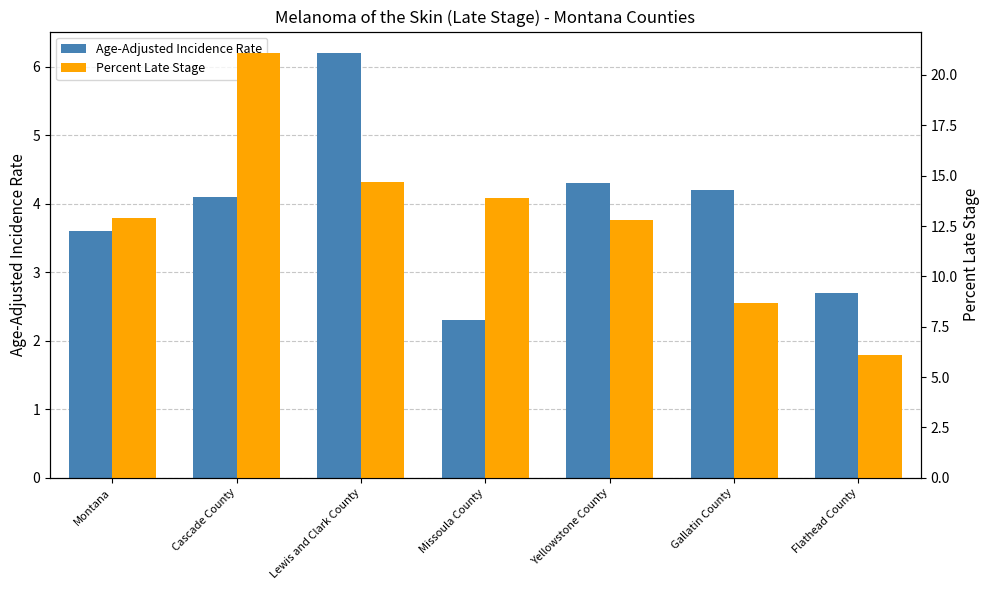

How many bars are there in total?

14